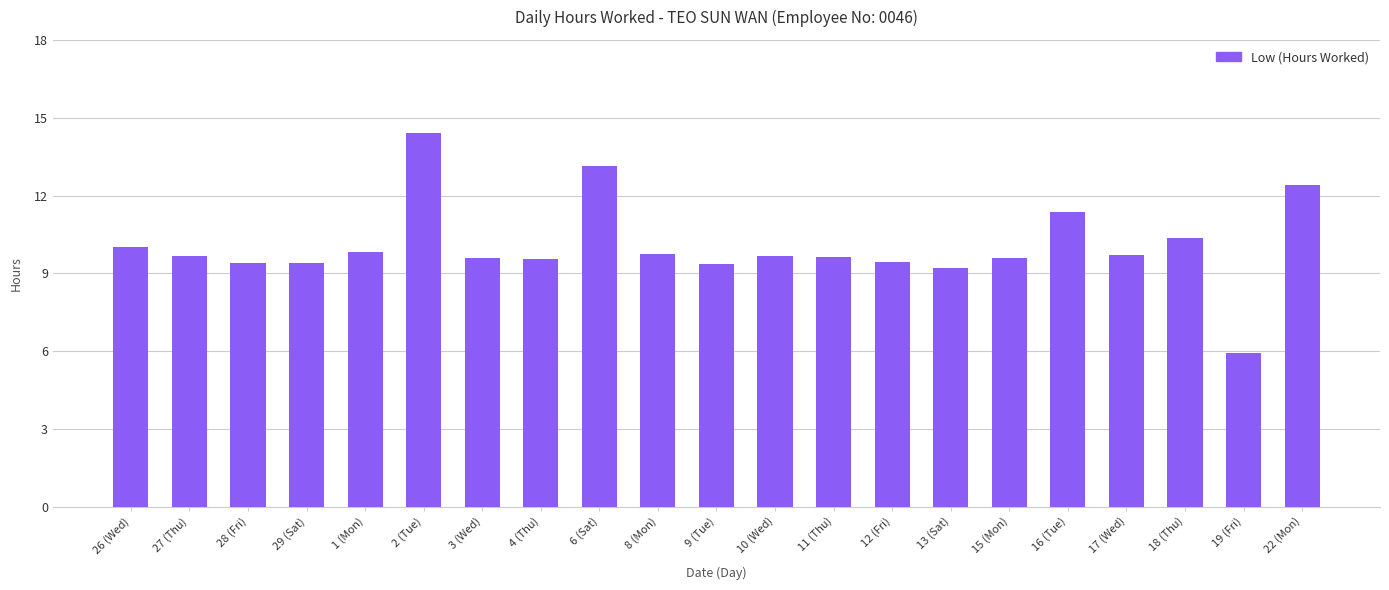

What is the label of the 19th bar from the right?

28 (Fri)